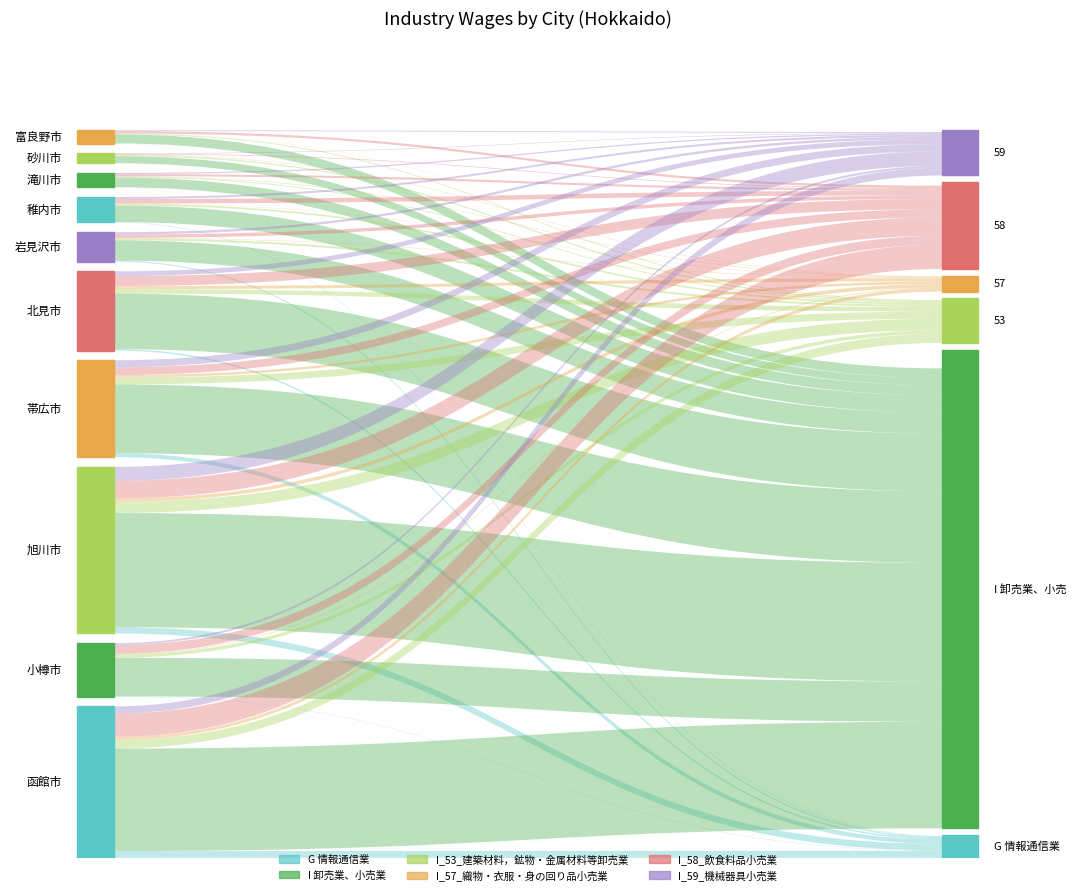

Reading left to right, what are all the values shown in this chart?

G 情報通信業: 函館市=110245	小樽市=5136	旭川市=103019	帯広市=66379	北見市=24710	岩見沢市=18213	稚内市=7507	滝川市=1589	砂川市=86	富良野市=2978
I 卸売業、小売業: 函館市=1664124	小樽市=626150	旭川市=1851958	帯広市=1114635	北見市=900768	岩見沢市=328292	稚内市=268817	滝川市=157718	砂川市=115342	富良野市=146652
I_53_建築材料，鉱物・金属材料等卸売業: 函館市=140045	小樽市=55522	旭川市=181604	帯広市=111525	北見市=72088	岩見沢市=31914	稚内市=26403	滝川市=14105	砂川市=19968	富良野市=14111
I_57_織物・衣服・身の回り品小売業: 函館市=50835	小樽市=10554	旭川市=56042	帯広市=40709	北見市=50521	岩見沢市=7128	稚内市=5056	滝川市=7836	砂川市=6699	富良野市=2819
I_58_飲食料品小売業: 函館市=377155	小樽市=139266	旭川市=286566	帯広市=126953	北見市=160622	岩見沢市=55465	稚内市=72797	滝川市=33313	砂川市=11081	富良野市=35380
I_59_機械器具小売業: 函館市=117404	小樽市=32055	旭川市=225526	帯広市=113023	北見市=77239	岩見沢市=37833	稚内市=32150	滝川市=19542	砂川市=8452	富良野市=14460